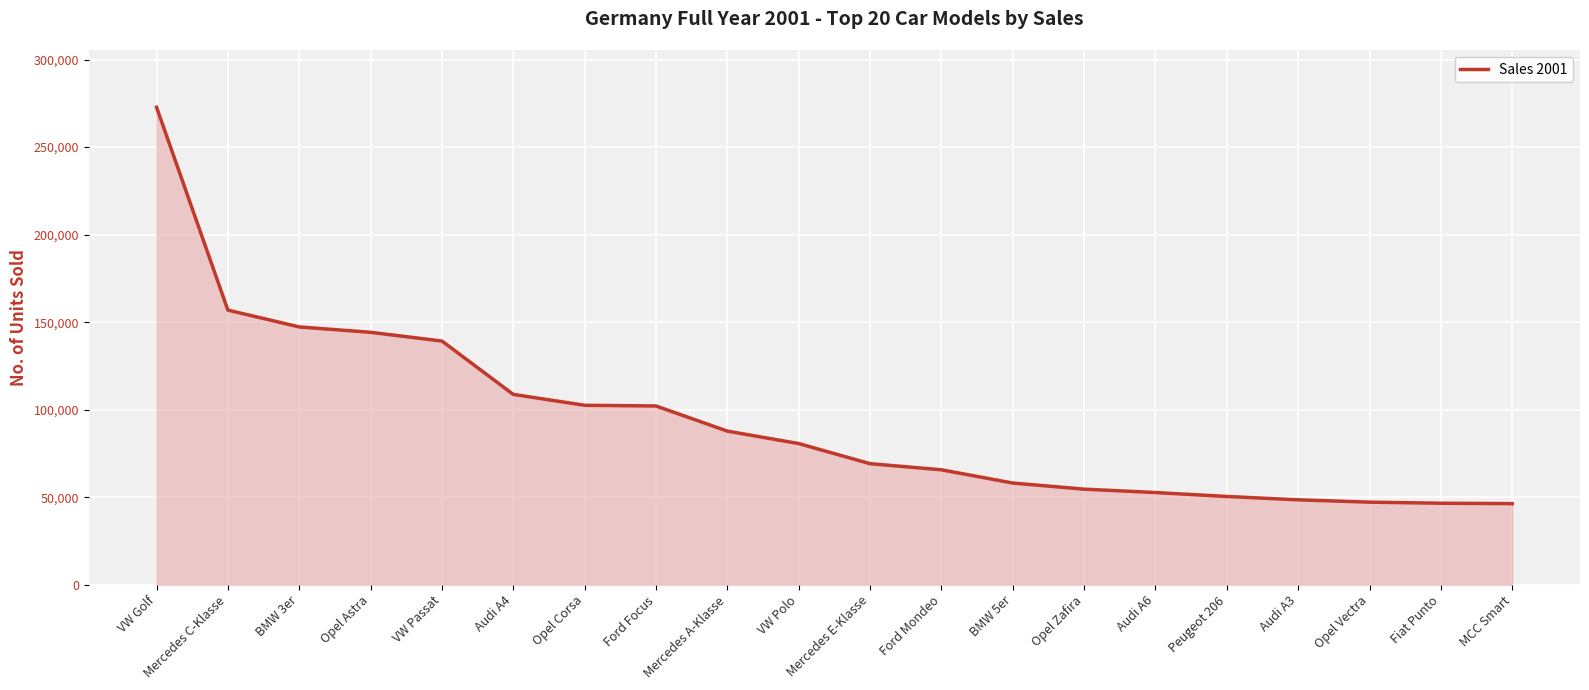

Does the chart have visible grid lines?

Yes